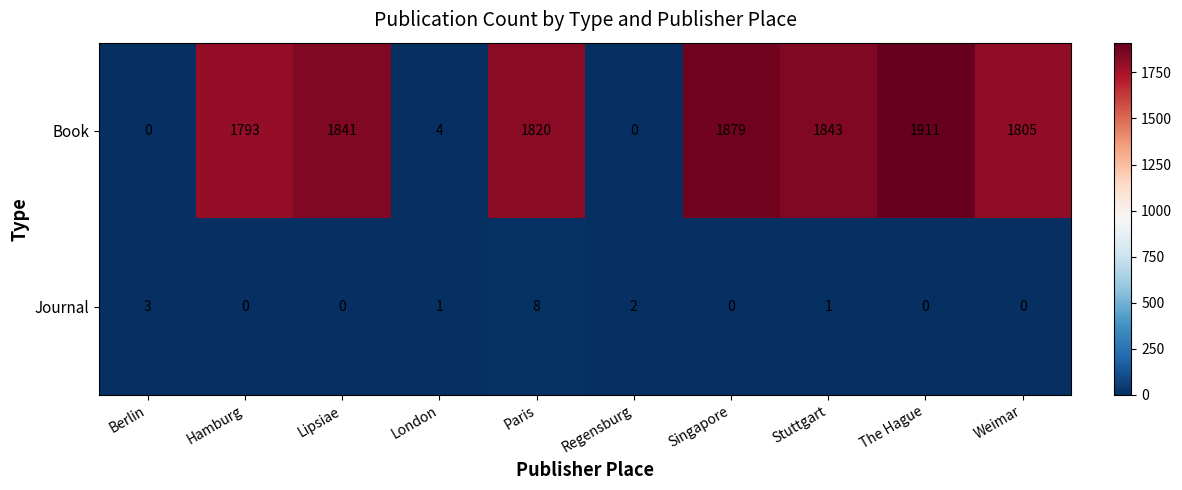

Which series changed the most between Lipsiae and Singapore?

Book